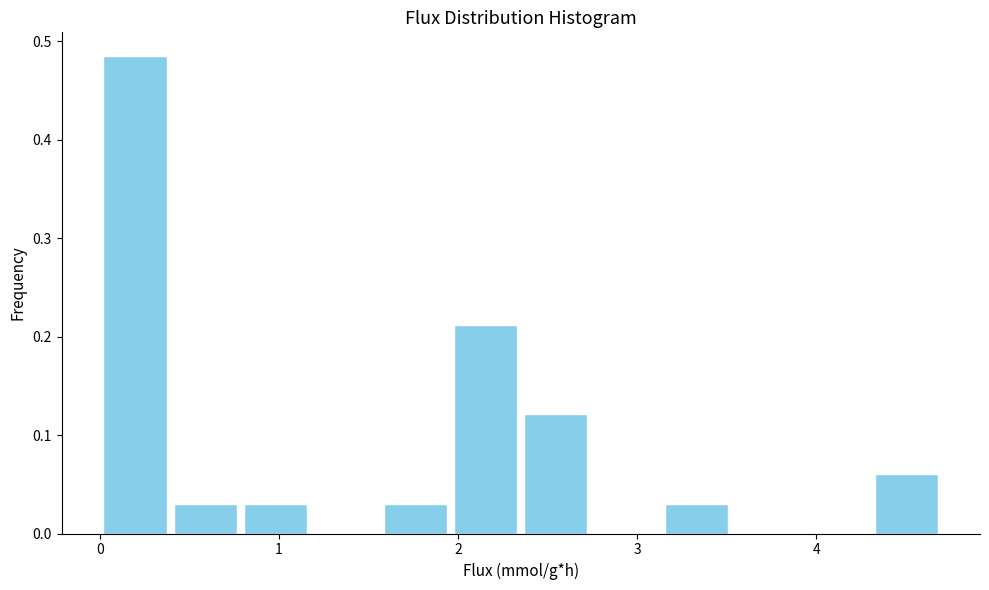

Around what value on the x-axis is the tallest bar? Give the approximate position of its centre, as read against the axis.

0.2